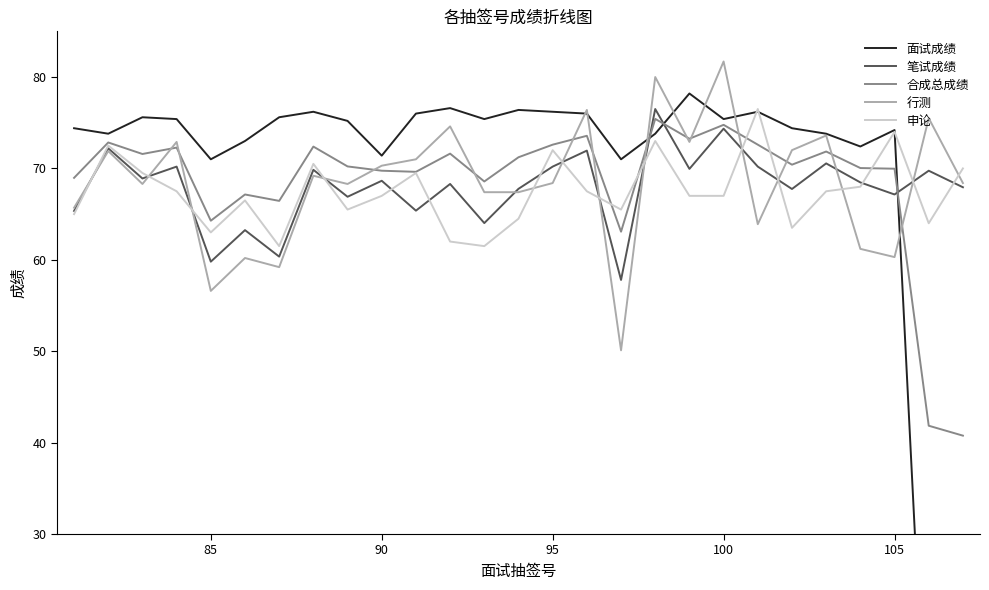

Reading right to left, what are all the values shown in this chart?

面试成绩: 0.0	0.0	74.2	72.4	73.8	74.4	76.2	75.4	78.2	73.8	71.0	76.0	76.2	76.4	75.4	76.6	76.0	71.4	75.2	76.2	75.6	73.0	71.0	75.4	75.6	73.8	74.4
笔试成绩: 67.9	69.8	67.2	68.5	70.5	67.8	70.2	74.3	70.0	76.5	57.8	72.0	70.2	67.8	64.0	68.3	65.4	68.7	66.9	69.8	60.4	63.2	59.8	70.2	68.9	72.2	65.3
合成总成绩: 40.8	41.9	70.0	70.0	71.8	70.4	72.6	74.8	73.2	75.4	63.1	73.6	72.6	71.2	68.6	71.6	69.6	69.8	70.2	72.4	66.5	67.2	64.3	72.3	71.6	72.8	69.0
行测: 68.4	75.5	60.3	61.2	73.6	72.0	63.9	81.7	72.9	80.0	50.1	76.4	68.4	67.4	67.4	74.6	71.0	70.3	68.3	69.2	59.2	60.2	56.6	72.9	68.3	71.9	65.7
申论: 70.0	64.0	74.0	68.0	67.5	63.5	76.5	67.0	67.0	73.0	65.5	67.5	72.0	64.5	61.5	62.0	69.5	67.0	65.5	70.5	61.5	66.5	63.0	67.5	69.5	72.5	65.0